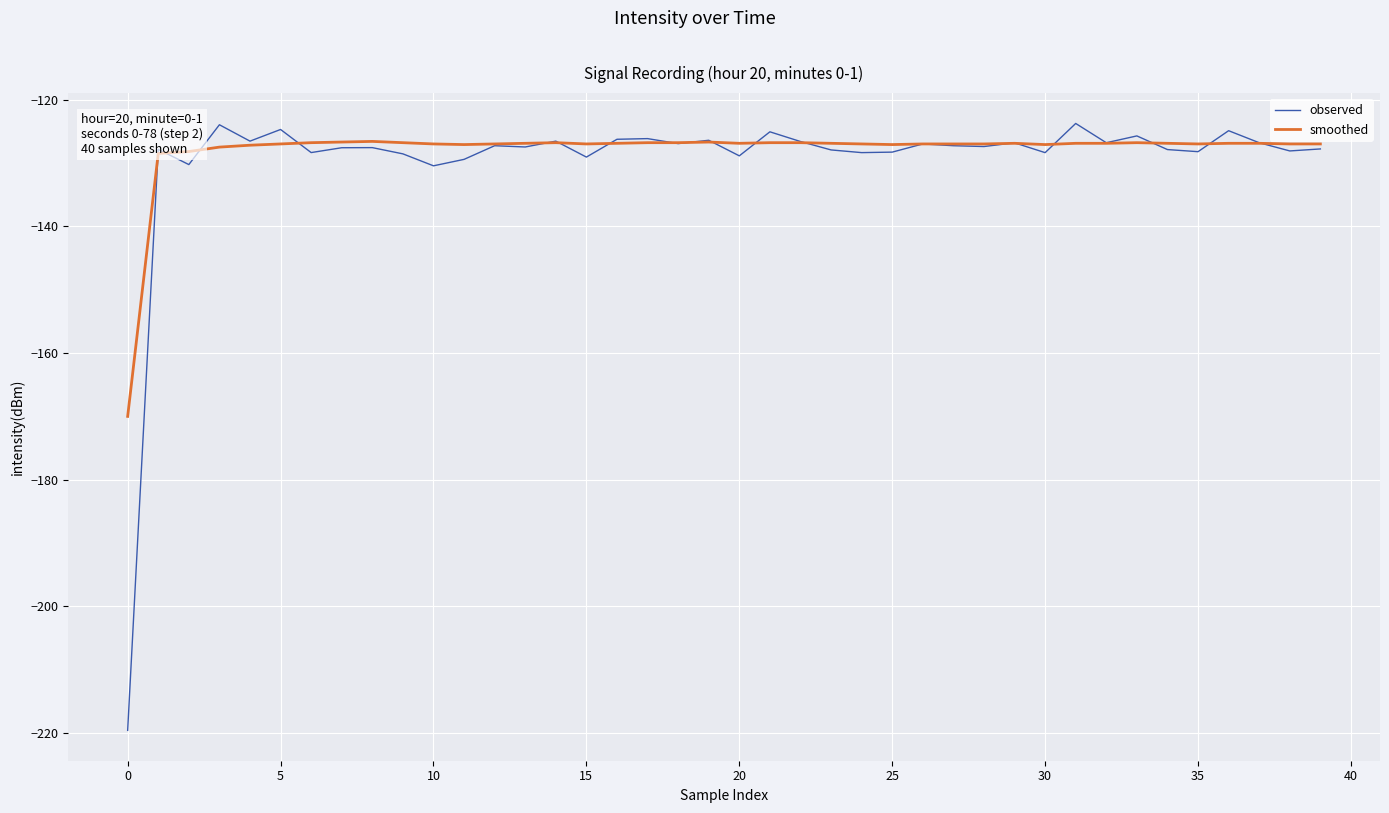

What is the lowest value of the smoothed series?

-170.0